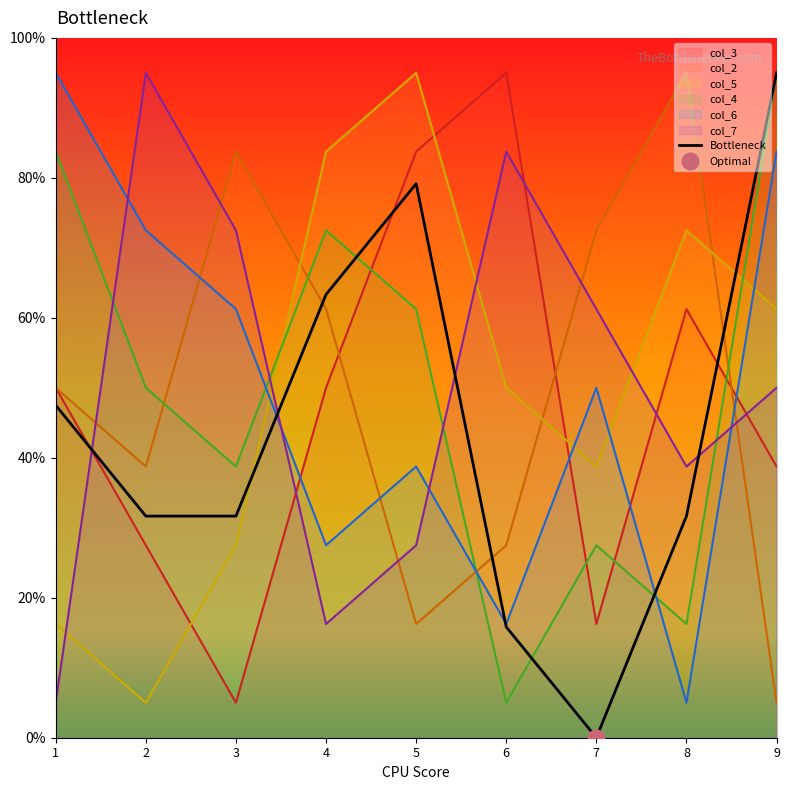

At how many categories does at least one series exceed 72?

9